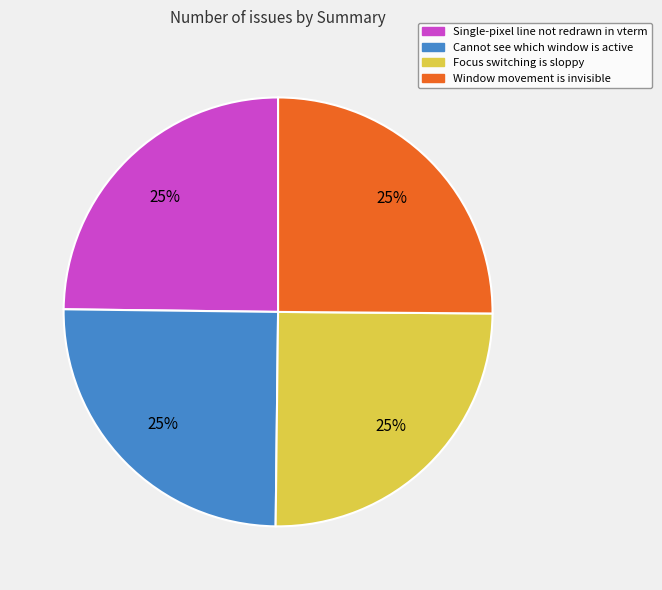

Approximately how many times larger is the value at Cannot see which window is active compared to Window movement is invisible?

1.0